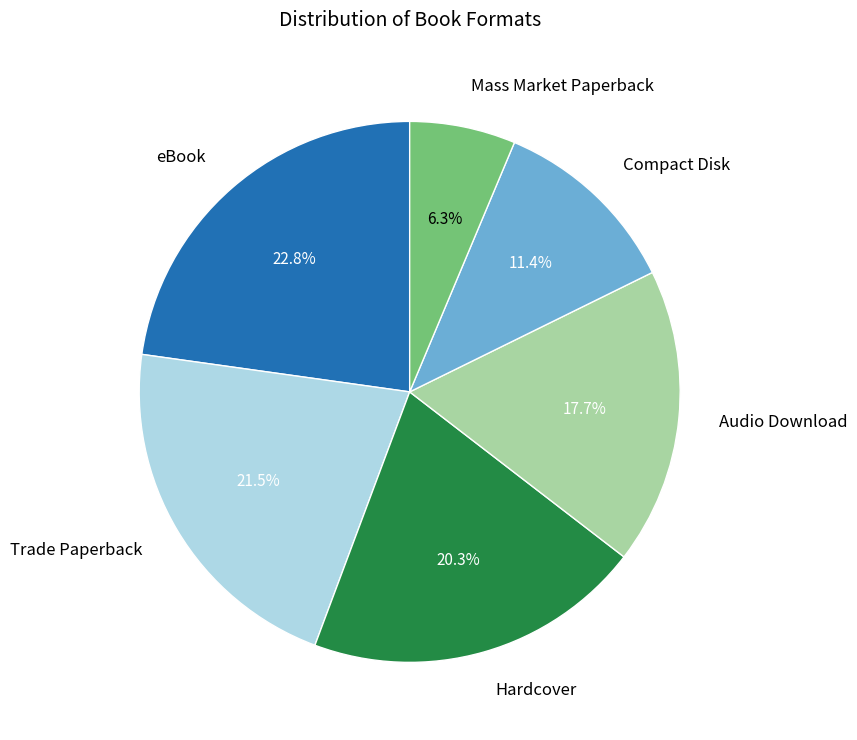

Rank the categories by value from lowest to highest.

Mass Market Paperback, Compact Disk, Audio Download, Hardcover, Trade Paperback, eBook